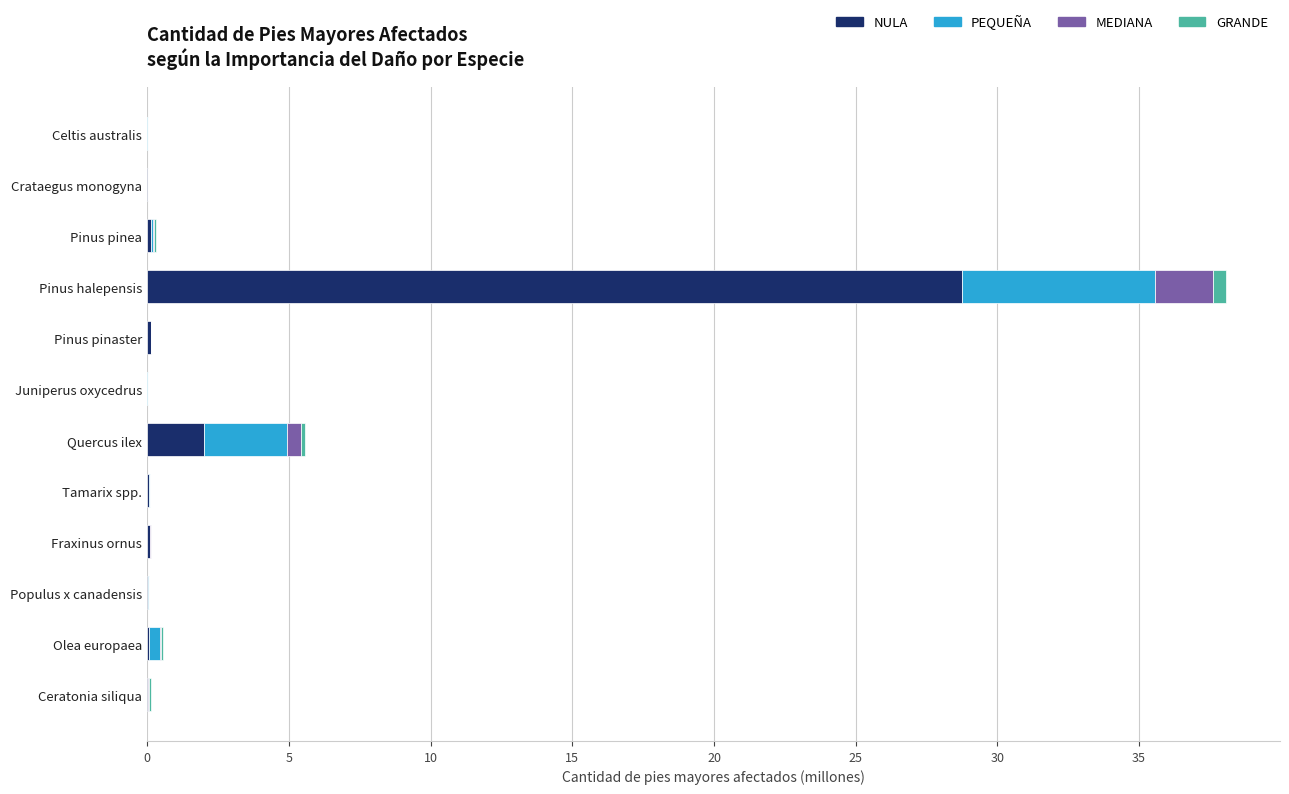

Is it true that NULA equals 0.0 at Ceratonia siliqua?

True